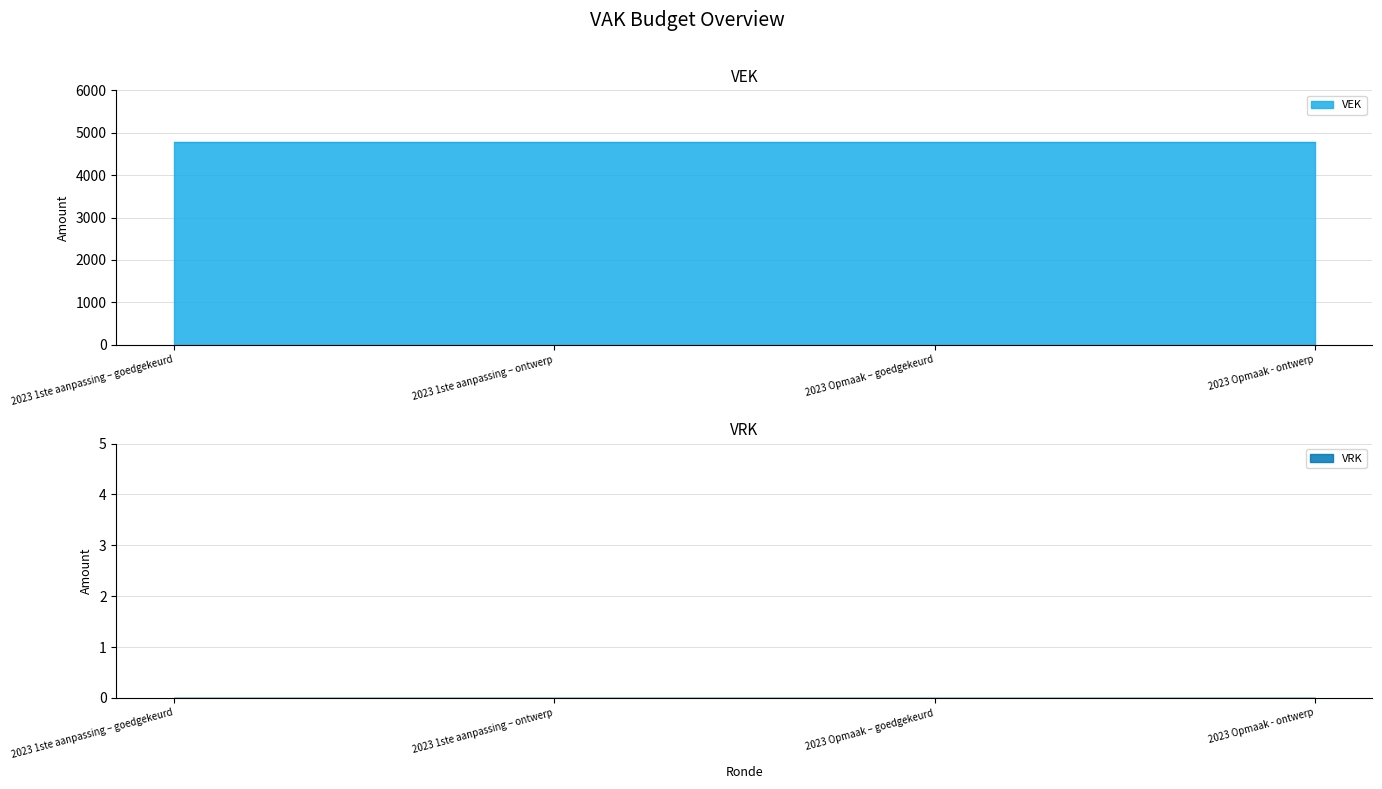

What is the difference between the highest and lowest values at 2023 Opmaak – goedgekeurd?

4783